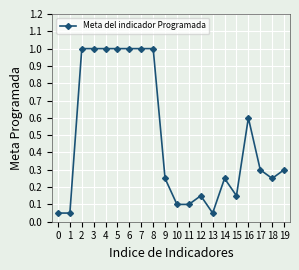

True or false: the data has more than 2 interior local peaks.

True